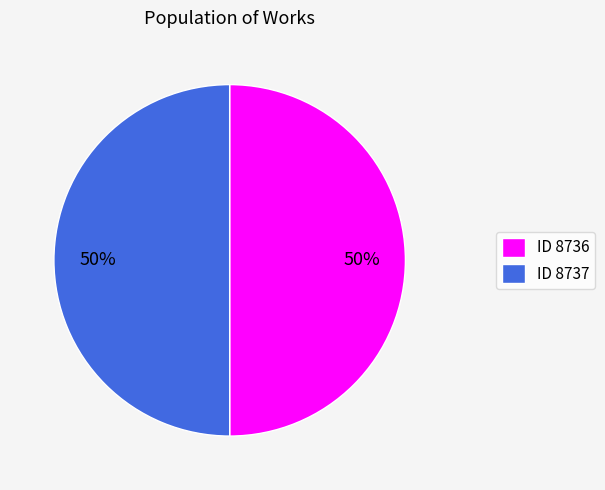

To the nearest percent, what is the average slice percentage?

50%